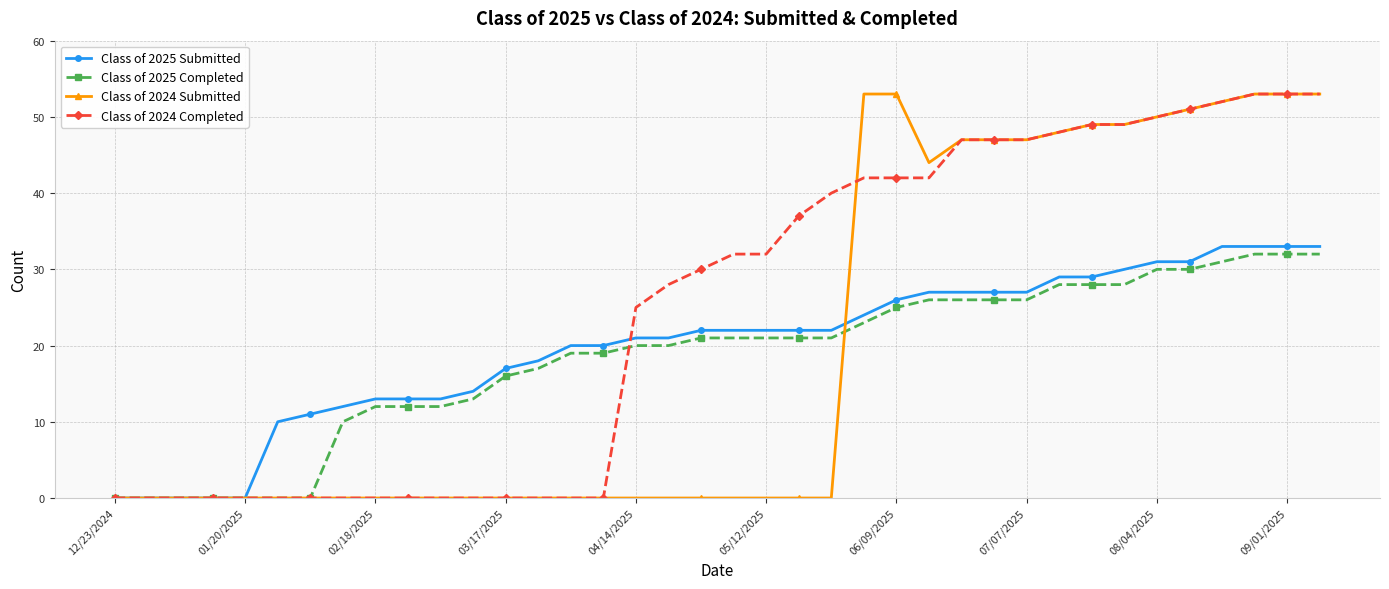

Which series has the largest total across all categories?

Class of 2024 Completed